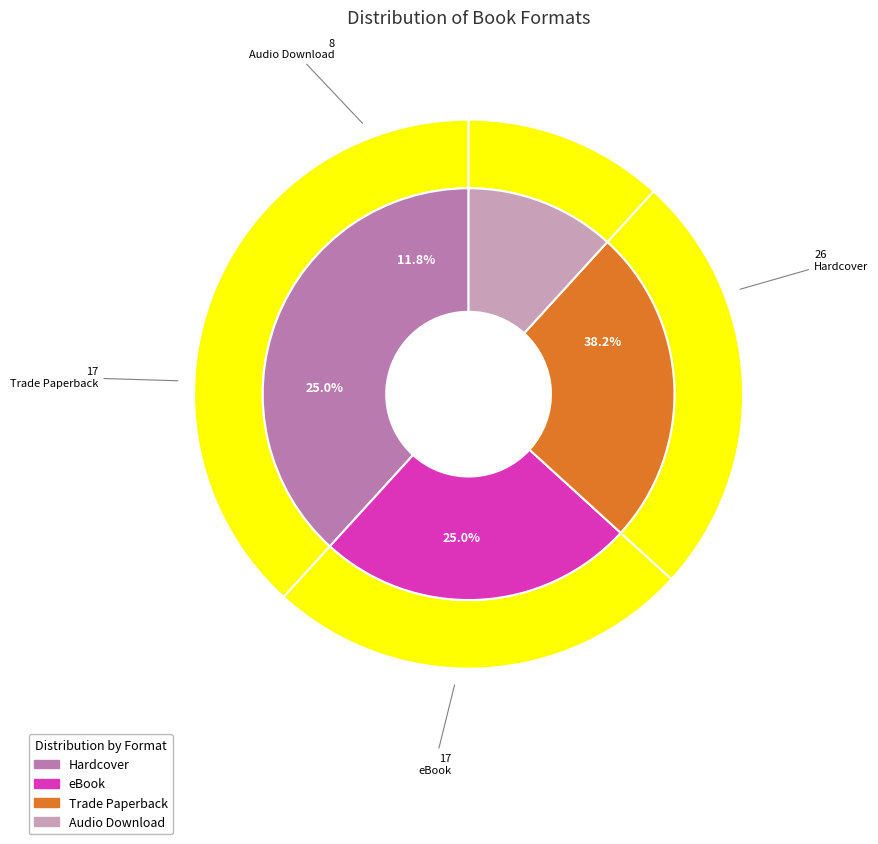

What percentage is NOT represented by Audio Download?

88.2%